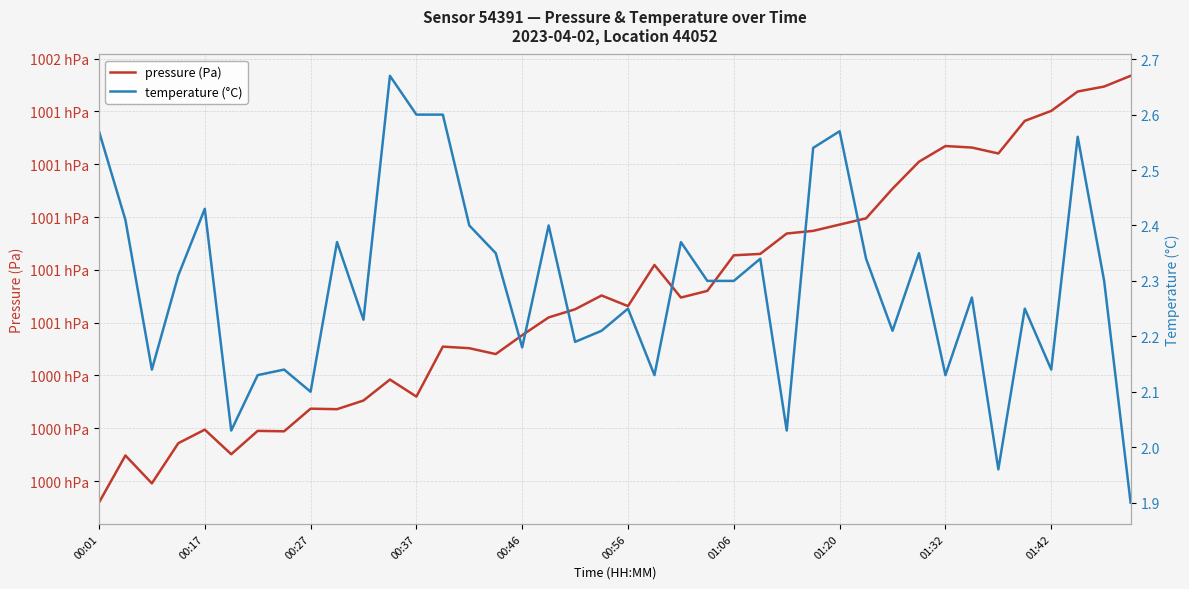

What is the difference between the maximum and minimum values in the pressure (Pa) series?

161.6